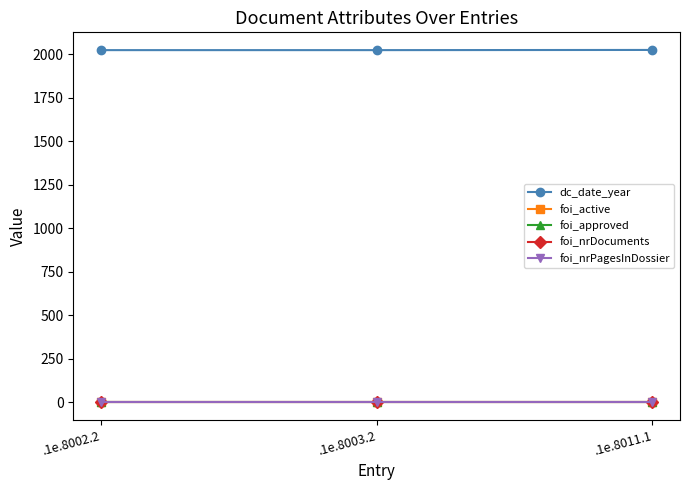

Is this an area chart (filled region under the line)?

No